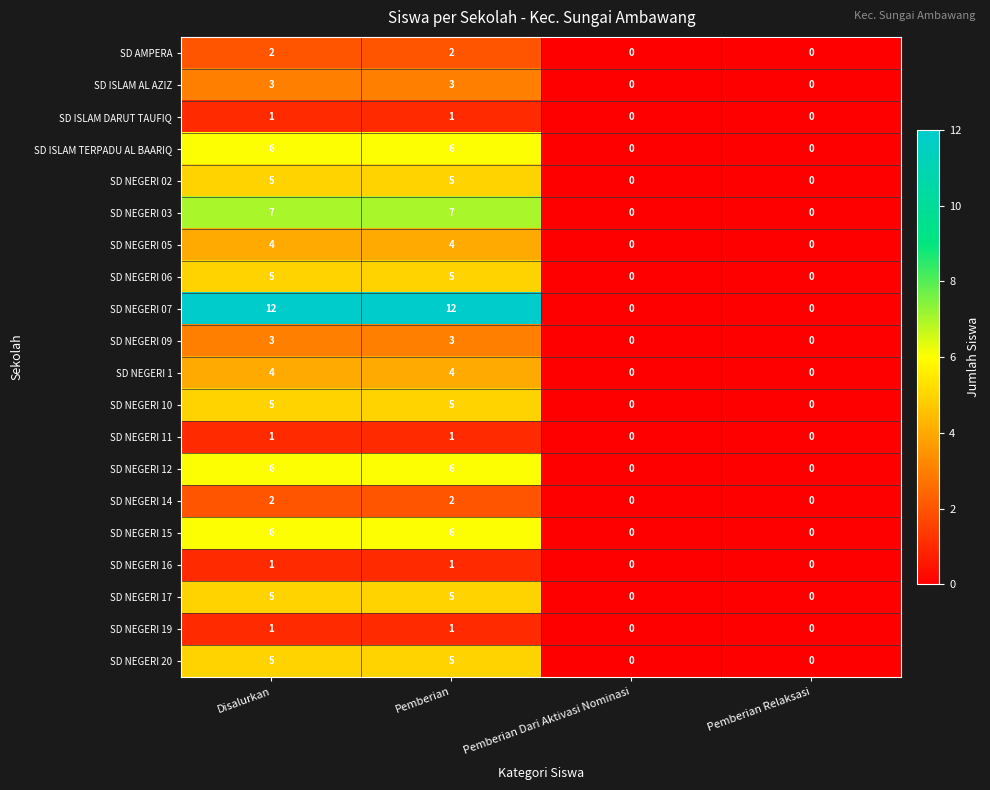

What is the maximum value shown in the chart?

12